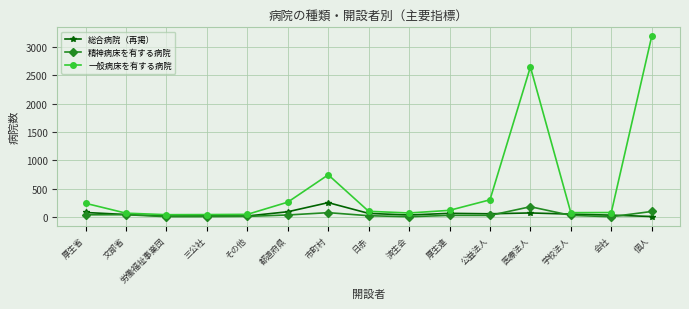

What is the greatest value displayed?

3190